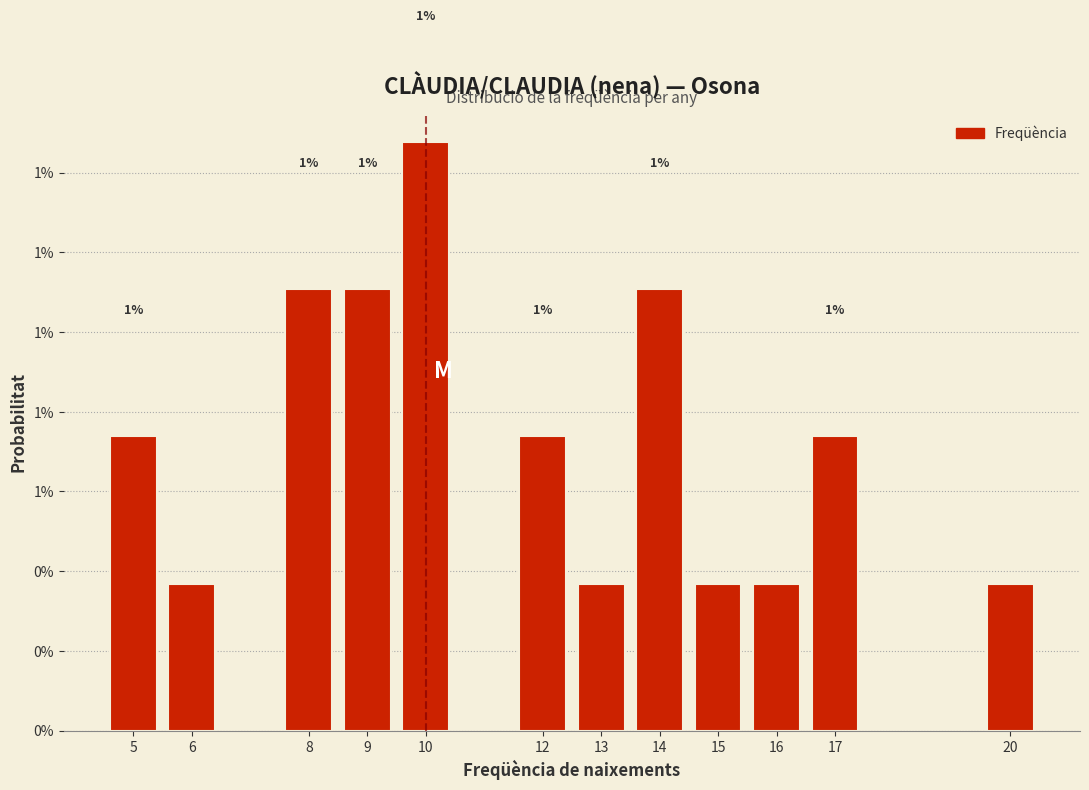

Are the bars horizontal?

No